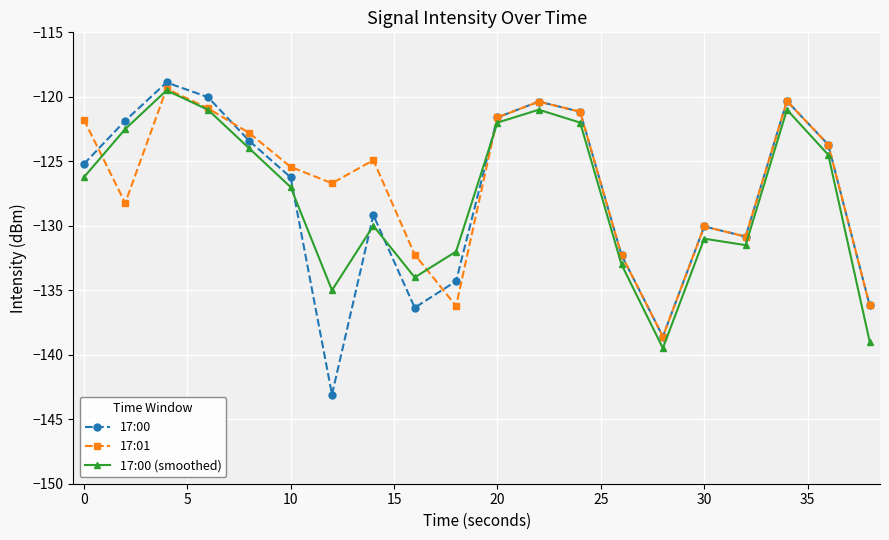

After their last crossing, which series has the higher values: 17:00 or 17:00 (smoothed)?

17:00